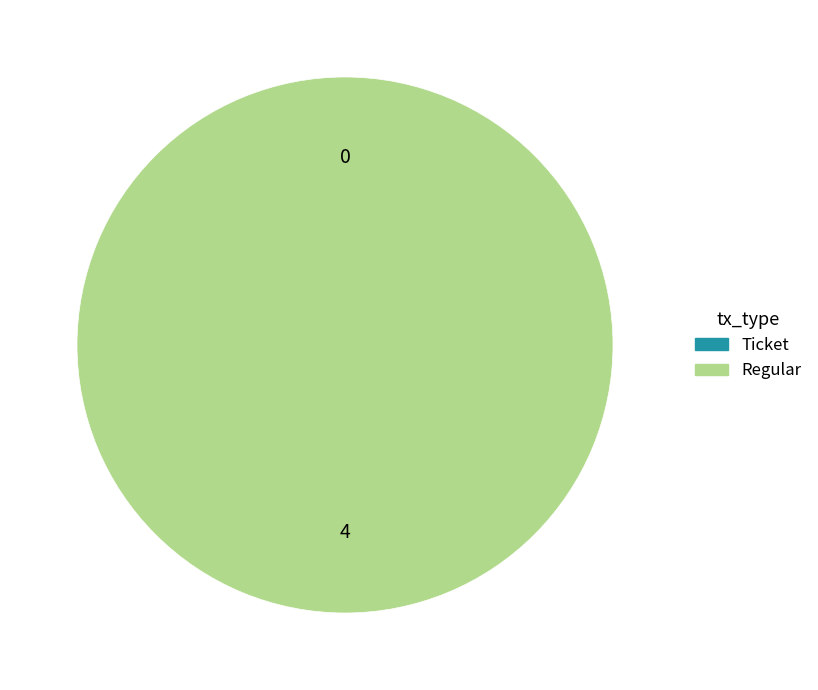

To the nearest percent, what is the average slice percentage?

50%